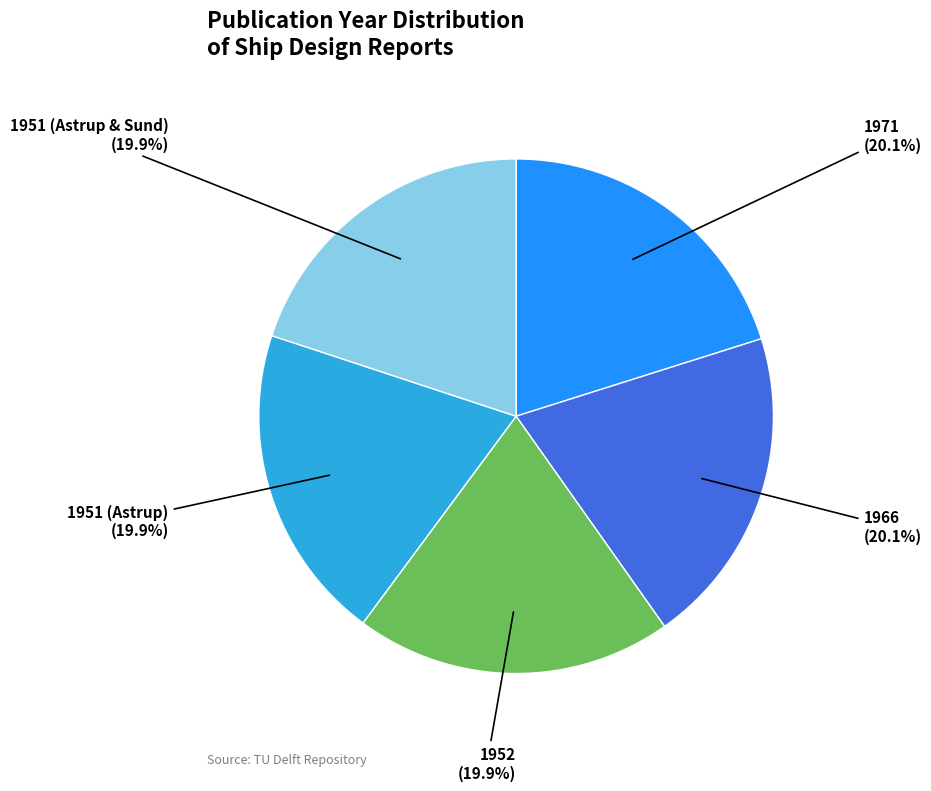

What percentage is NOT represented by 1971?

79.9%